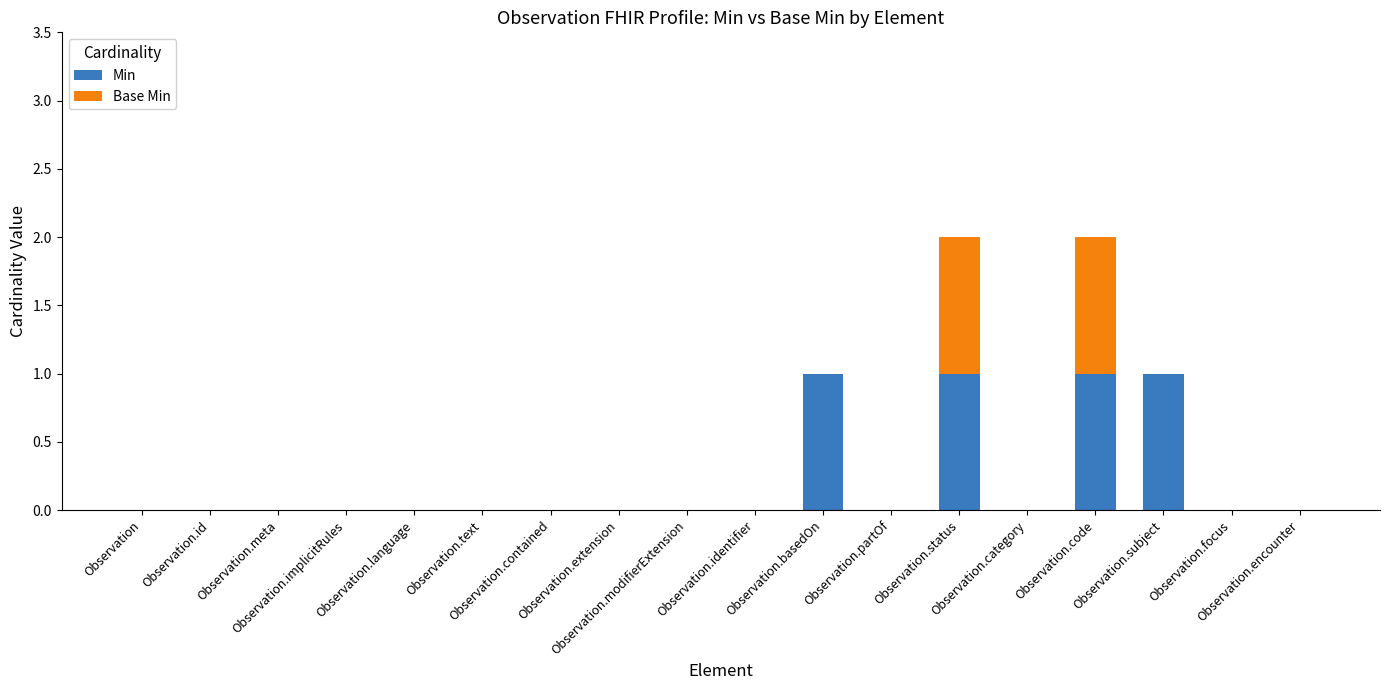

What is the sum of all Min values?

4